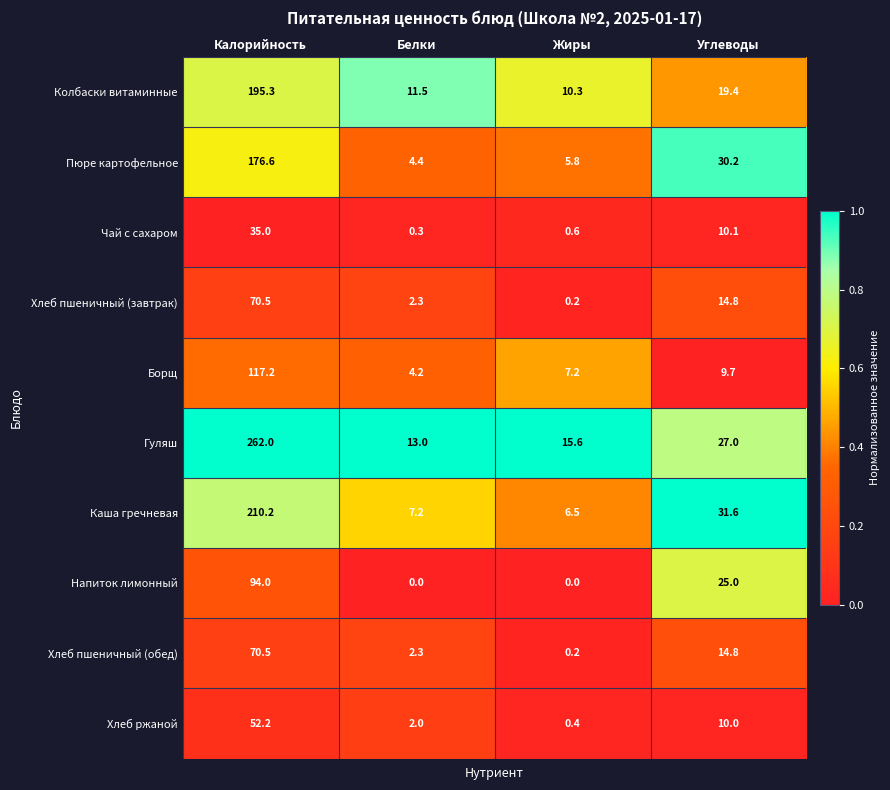

Count the number of data series in this chart.

10